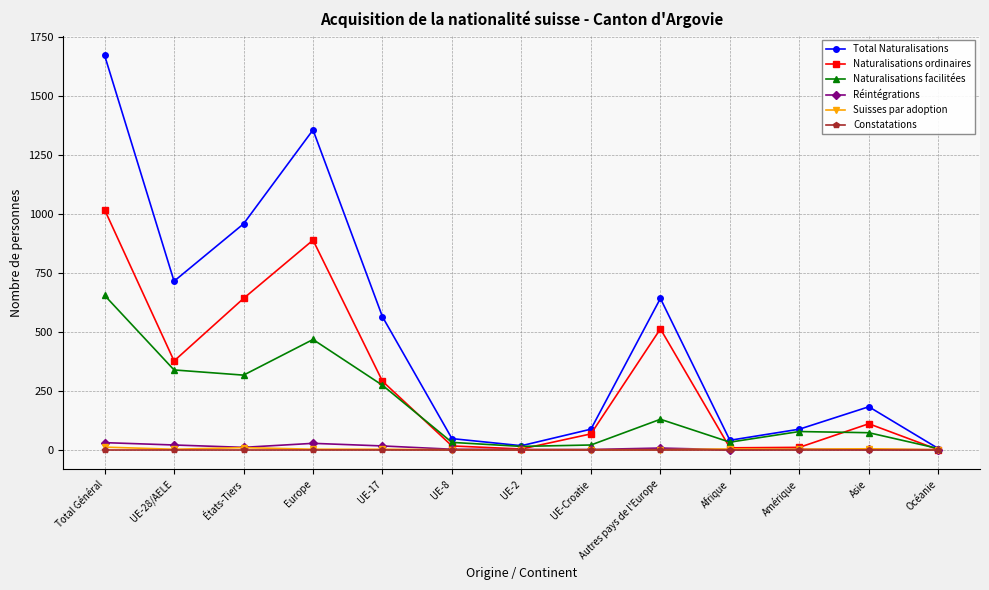

True or false: Naturalisations ordinaires has a value of 888 at Europe.

True